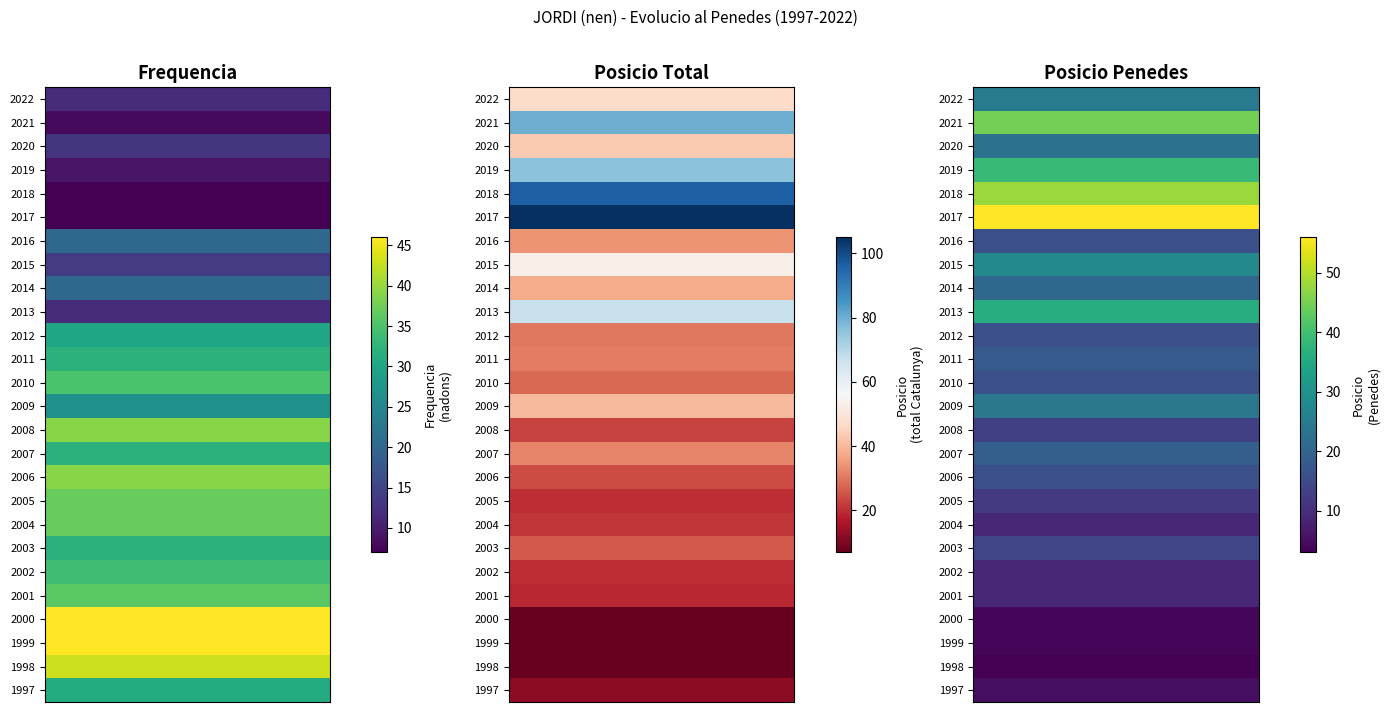

True or false: Posicio_Penedes has a value of 4 at 2000.

True